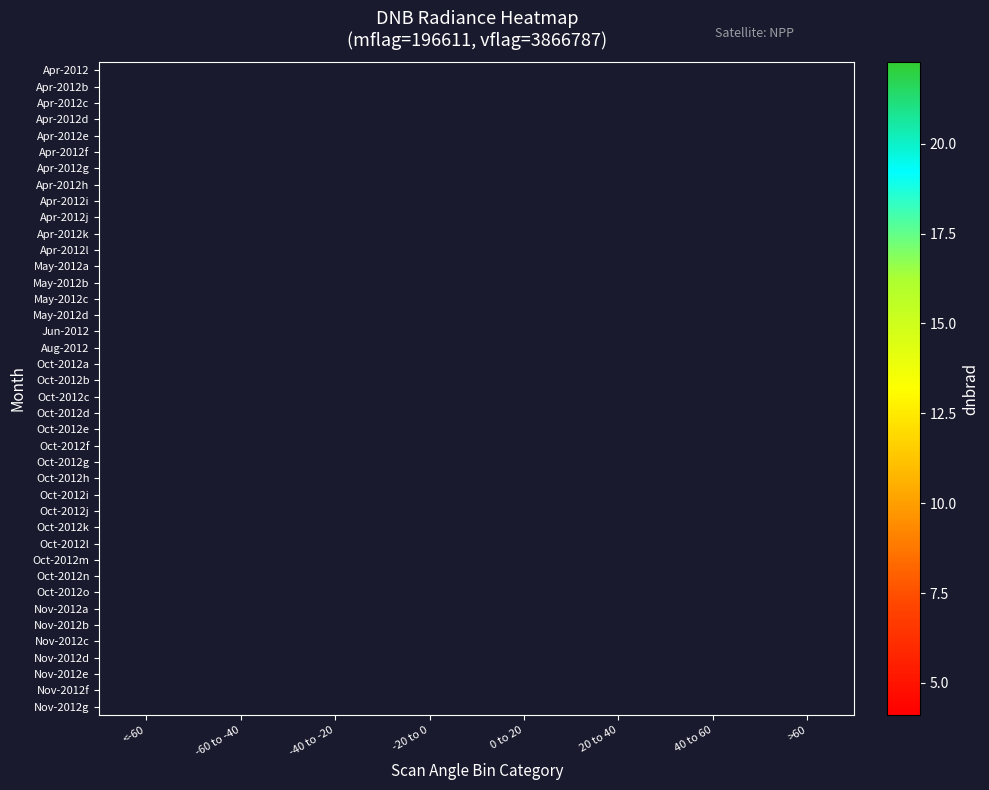

How many categories are shown in the chart?

8